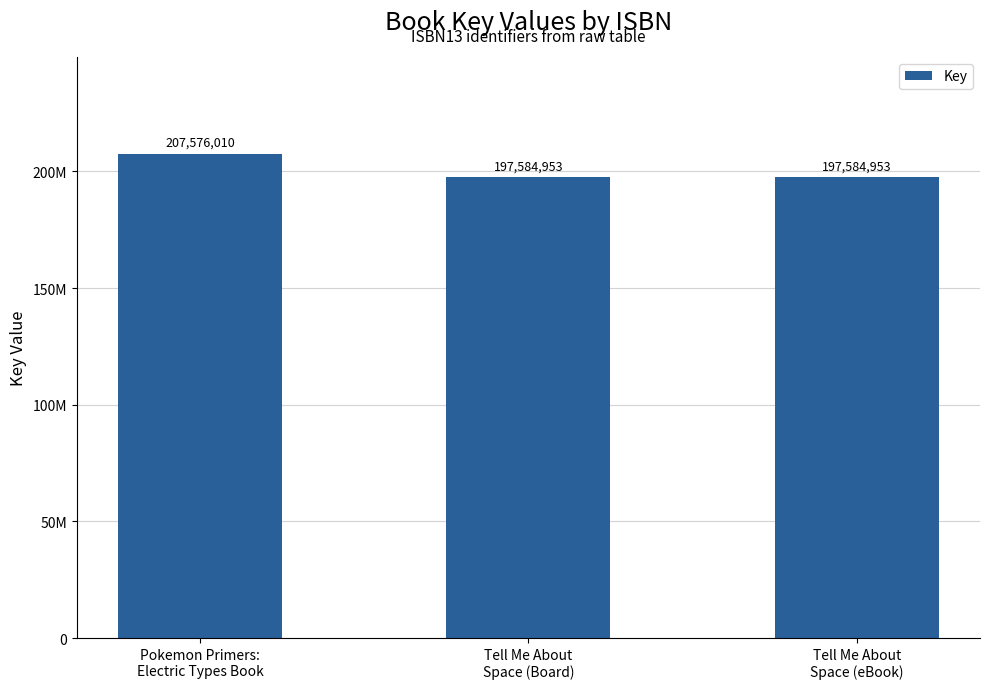

The chart shows a value of 197584953 at Tell Me About
Space (Board). True or false?

True